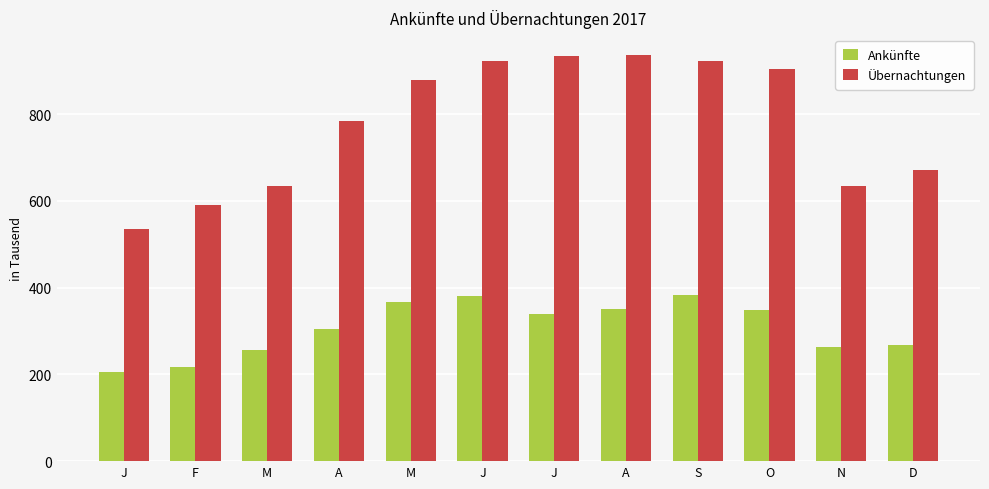

At J, list the series in order from largest to smallest.

Übernachtungen, Ankünfte